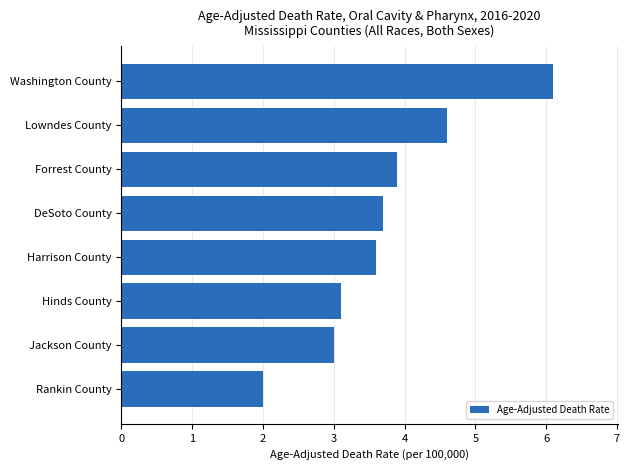

Is it true that the value at DeSoto County is 5.6?

False